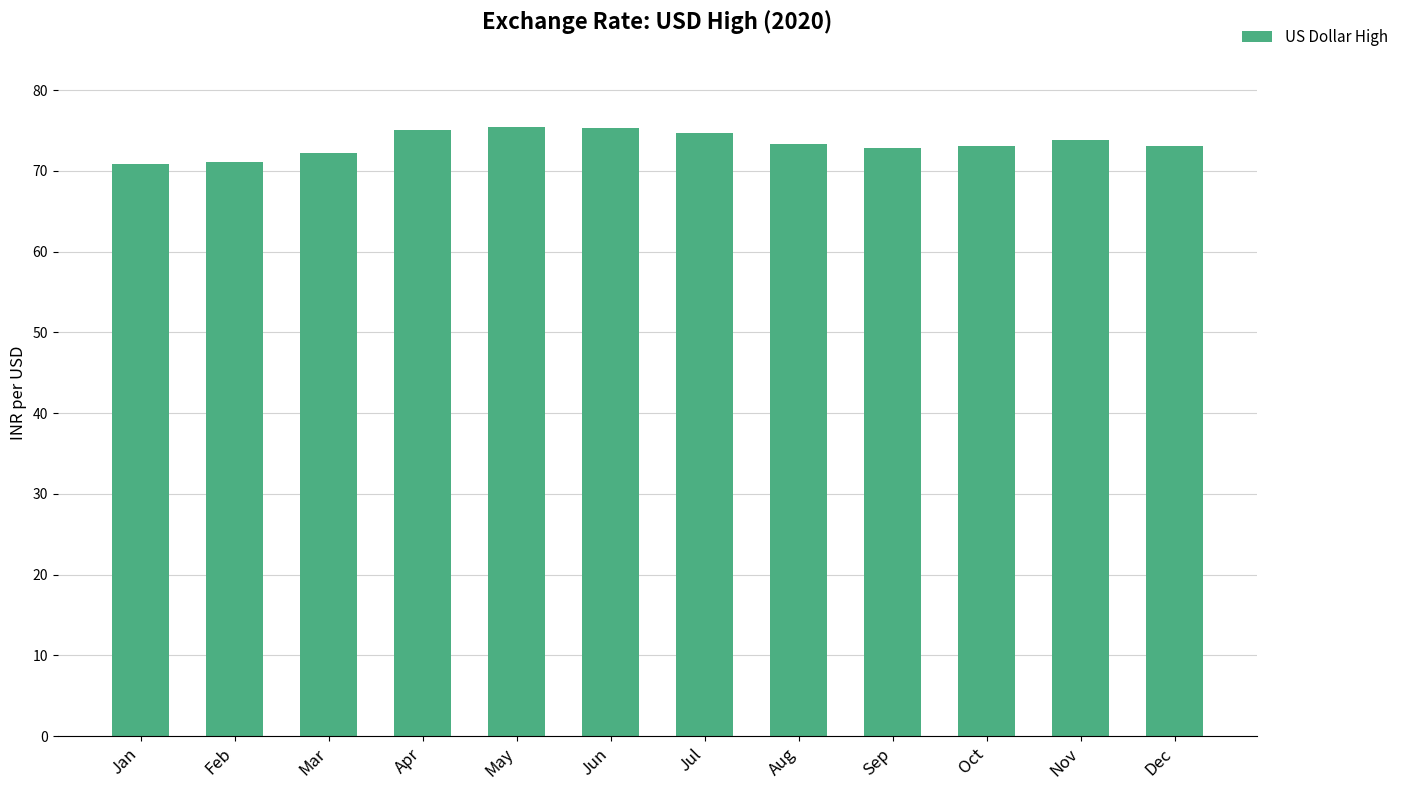

What is the sum of the values at Jul and Oct?

147.8